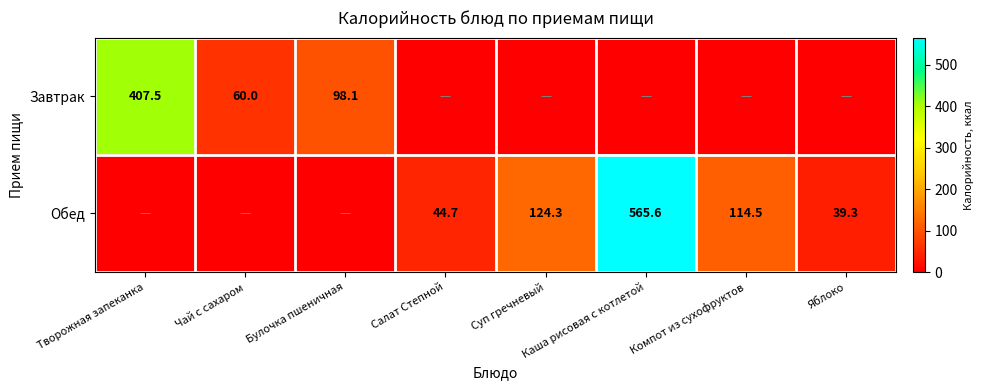

True or false: Обед has a value of 44.7 at Салат Степной.

True